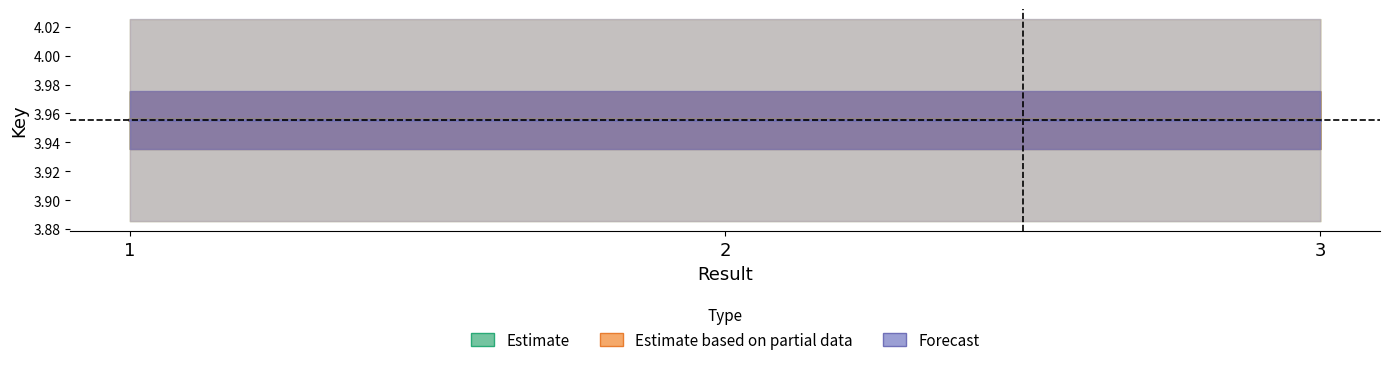

Reading left to right, extract all data points from this chart.

Estimate: 1=4.0	2=4.0	3=4.0
Estimate based on partial data: 1=4.0	2=4.0	3=4.0
Forecast: 1=4.0	2=4.0	3=4.0